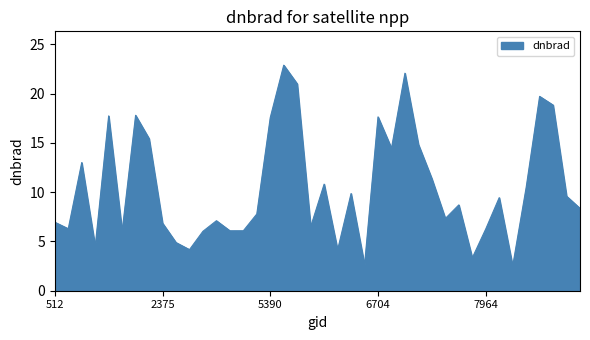

What is the maximum value shown in the chart?

22.9